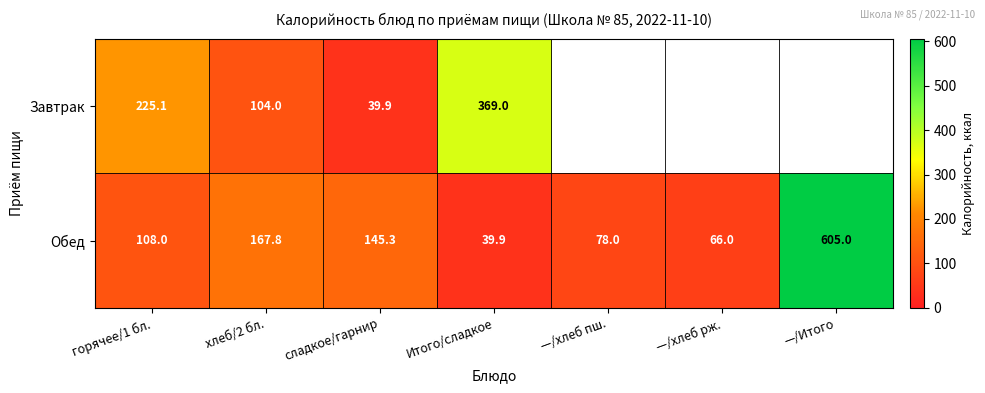

Rank the series at хлеб/2 бл. from highest to lowest value.

Обед, Завтрак